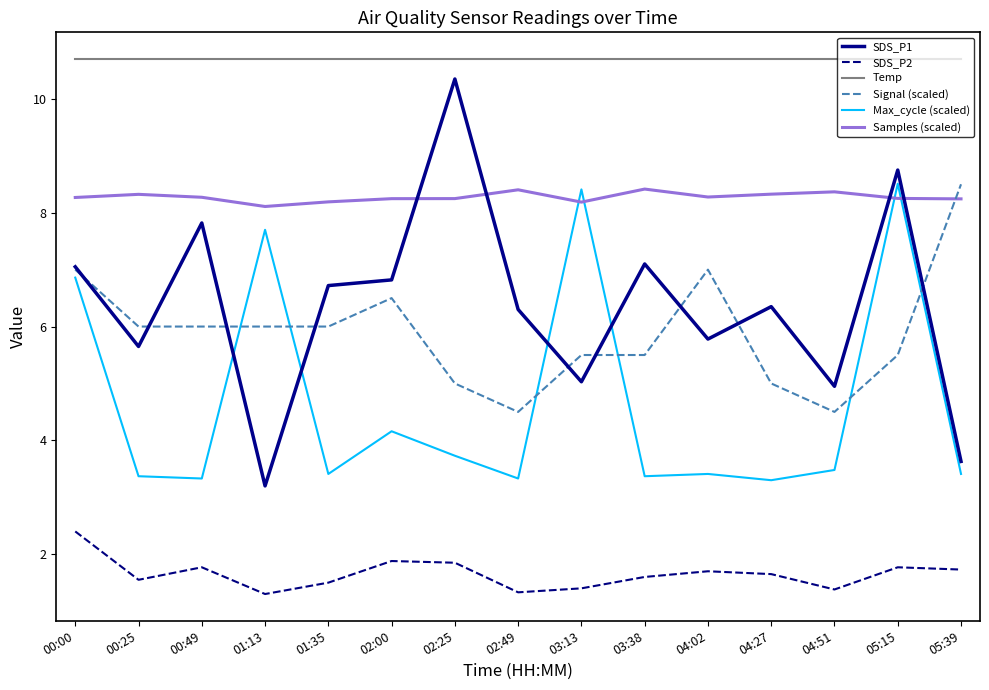

True or false: Signal (scaled) and Samples (scaled) intersect in this chart.

True